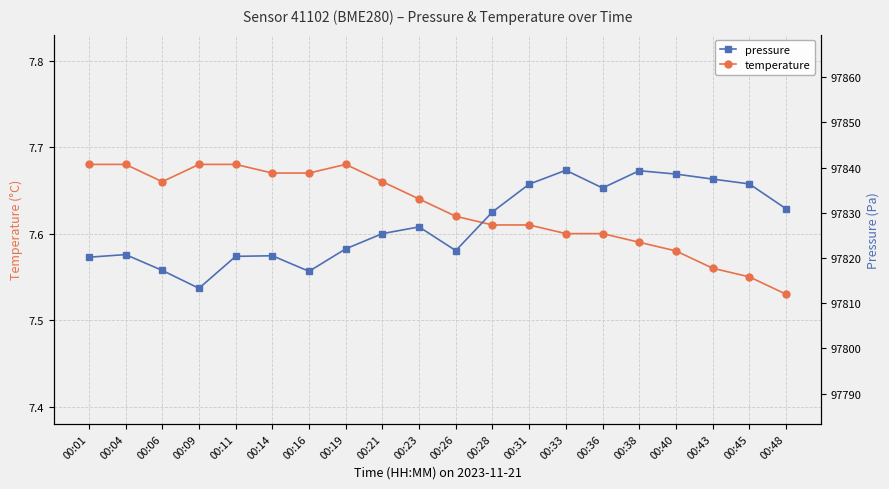

Which series has the largest total across all categories?

pressure